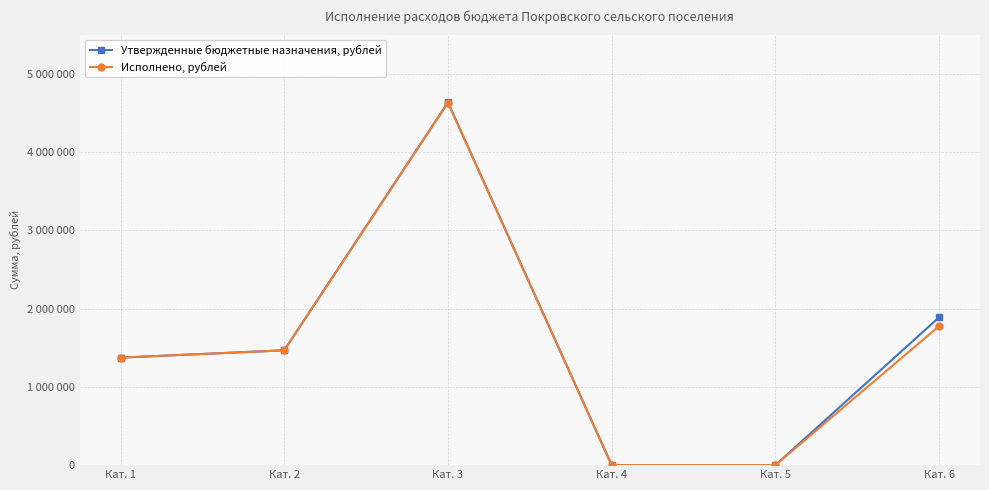

Is this an area chart (filled region under the line)?

No